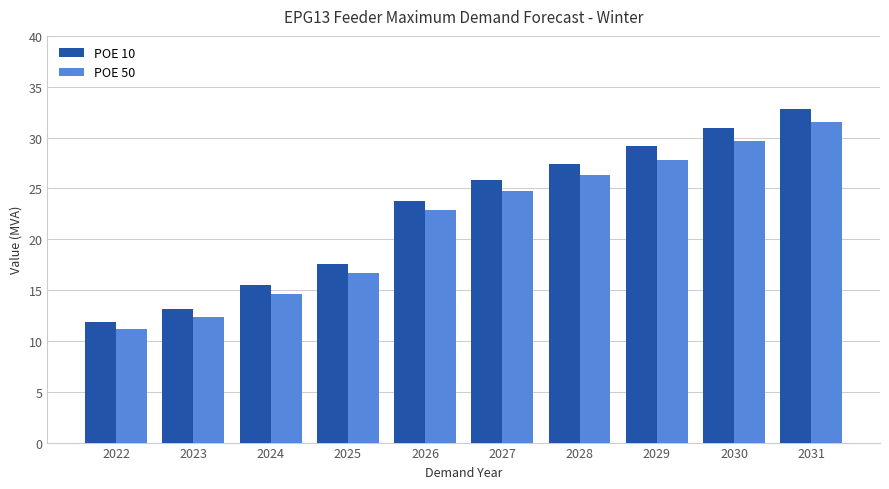

Reading left to right, transcribe all the data shown in this chart.

POE 10: 2022=11.9	2023=13.1	2024=15.5	2025=17.5	2026=23.8	2027=25.9	2028=27.4	2029=29.1	2030=30.9	2031=32.8
POE 50: 2022=11.2	2023=12.3	2024=14.6	2025=16.7	2026=22.9	2027=24.7	2028=26.3	2029=27.8	2030=29.7	2031=31.5